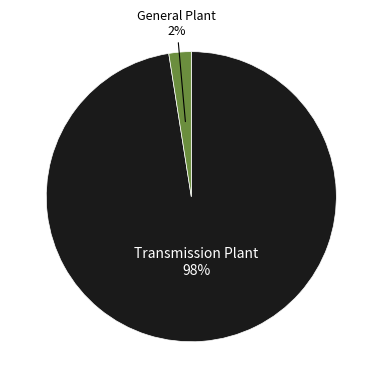

Which category has the biggest portion of the pie?

Transmission Plant